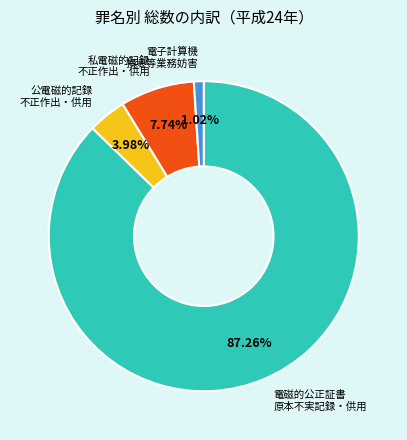

Is there any slice that represents more than half of the pie?

Yes